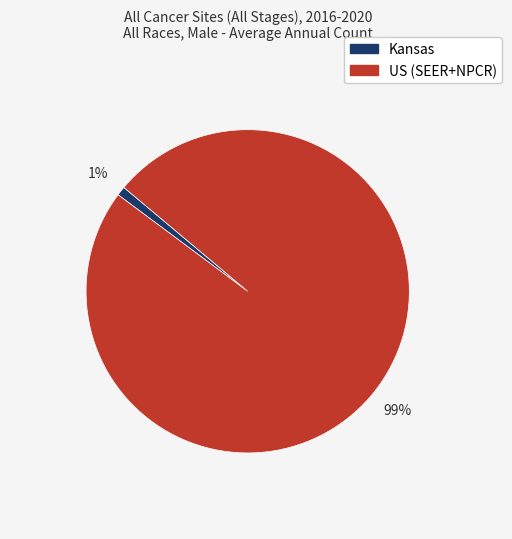

Rank the categories by value from highest to lowest.

US (SEER+NPCR), Kansas